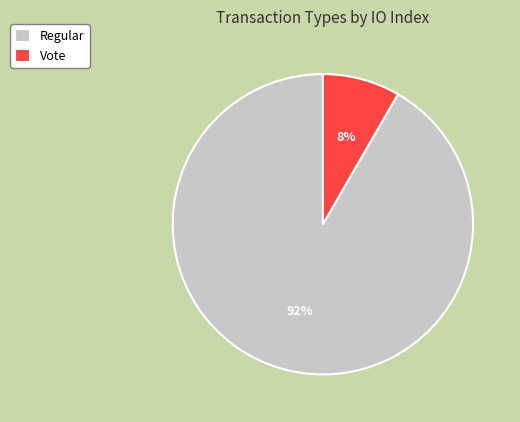

Is the sum of Vote and Regular greater than half?

Yes